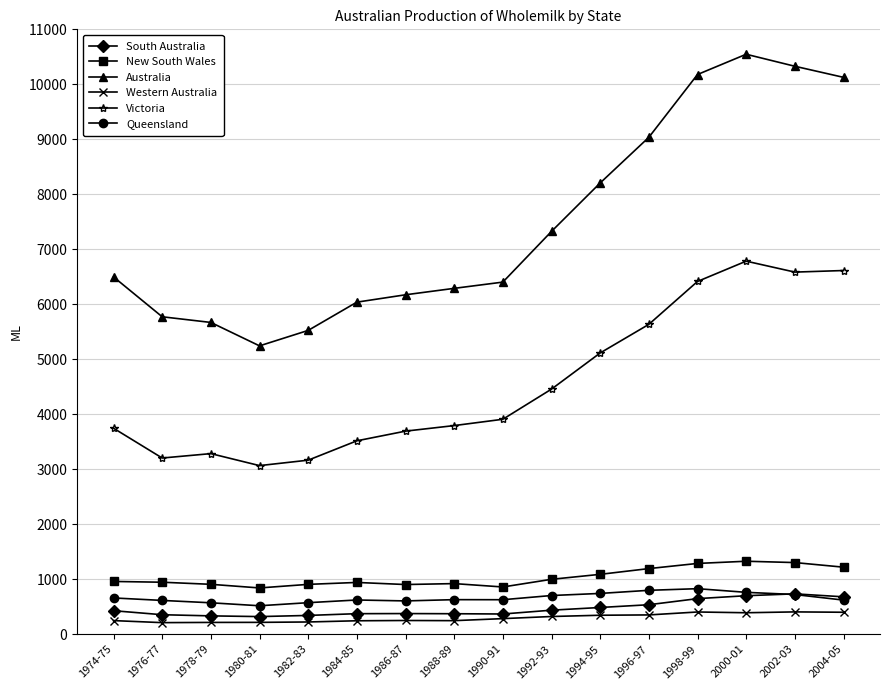

What is the value of the South Australia point at the 2nd from the left?

353.0